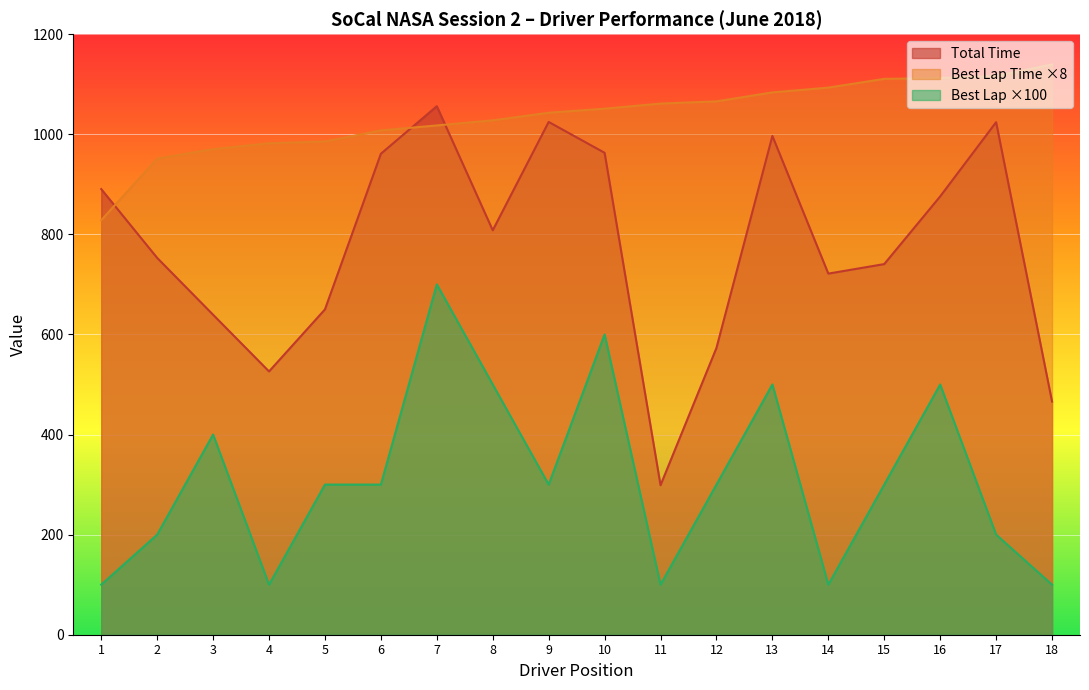

Is the value of Total Time at 12 greater than the value of Best Lap at 12?

Yes